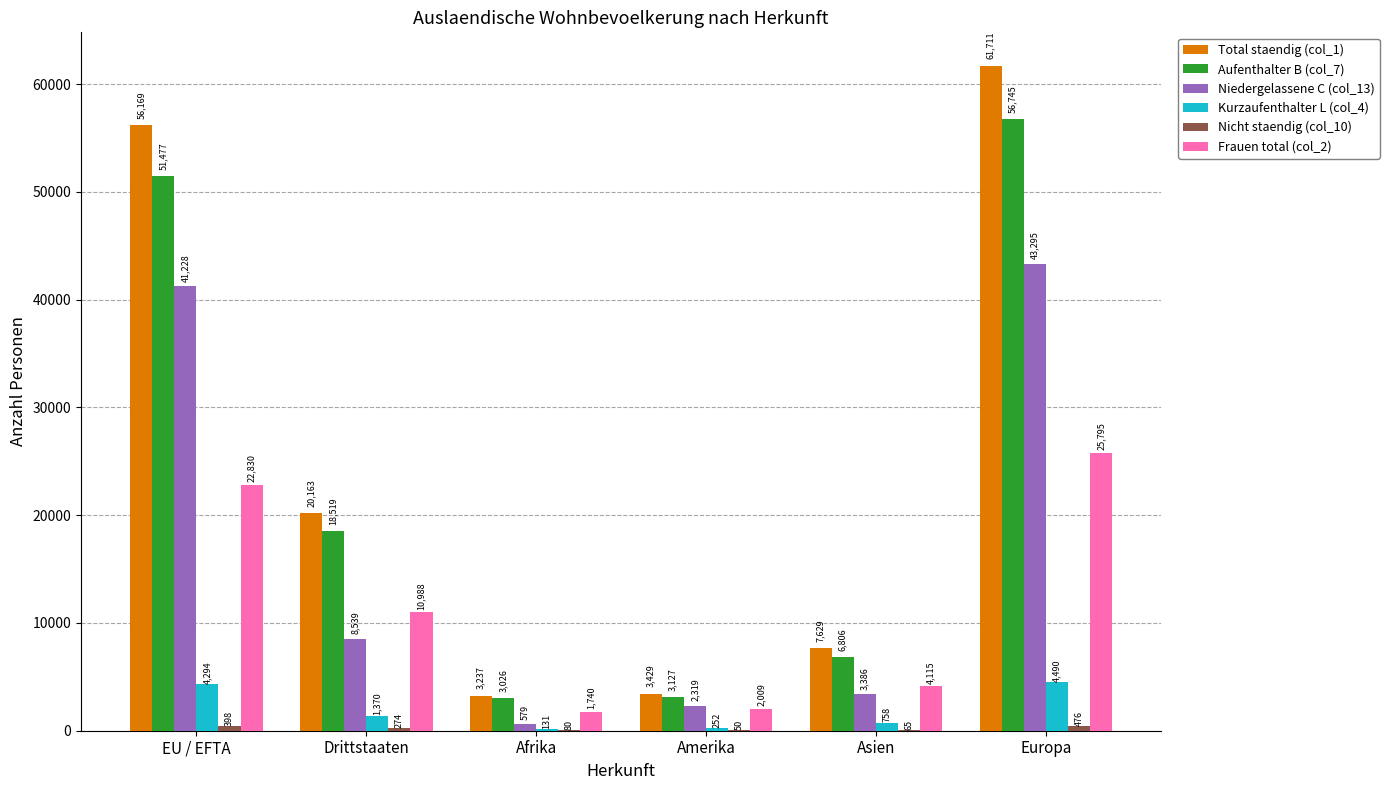

Which series changed the most between Afrika and Amerika?

Niedergelassene C (col_13)